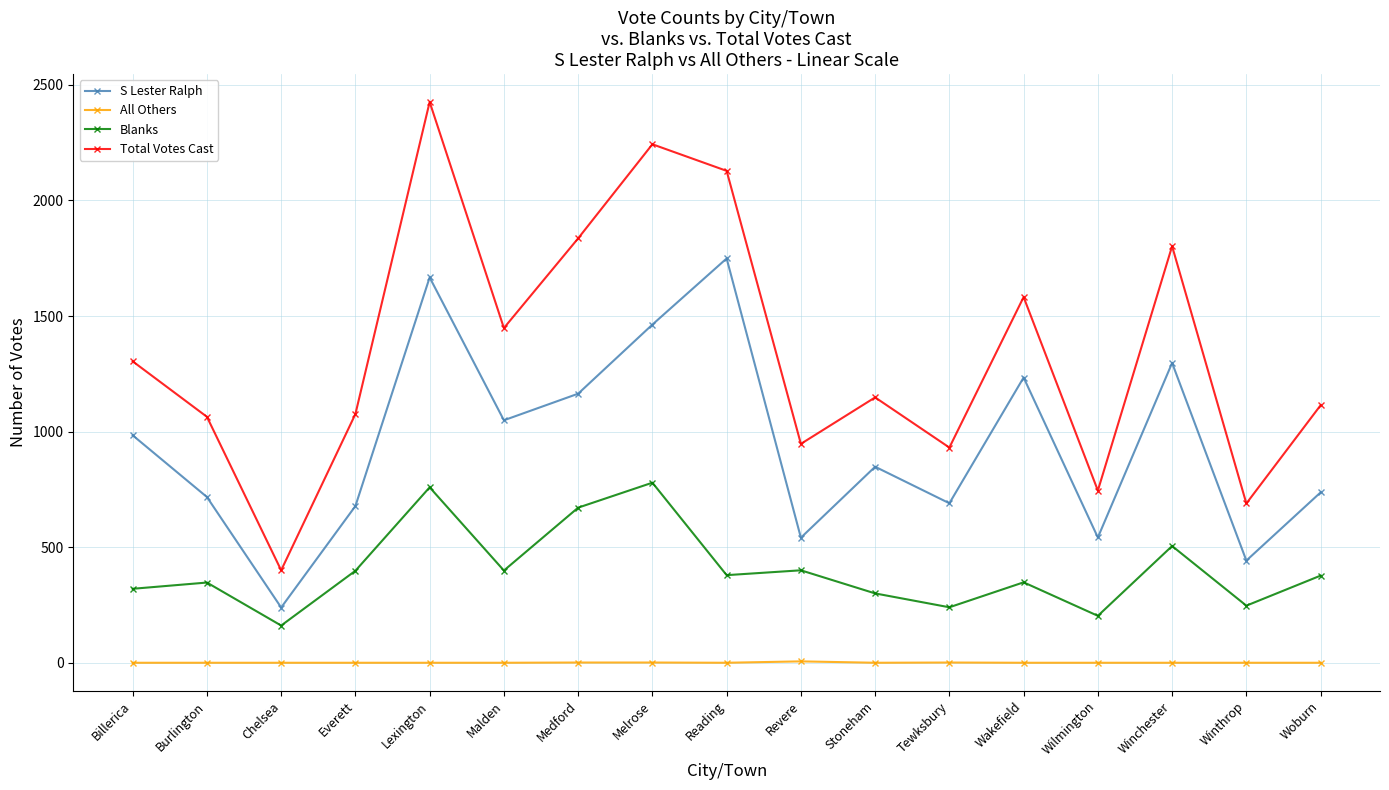

Rank the series by their maximum value, from highest to lowest.

Total Votes Cast, S Lester Ralph, Blanks, All Others